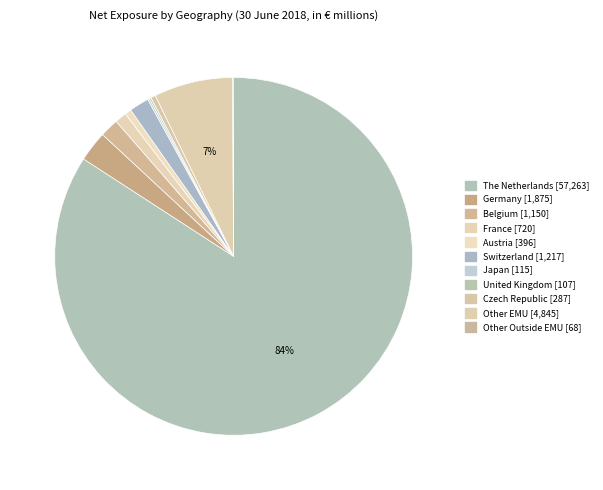

True or false: Czech Republic accounts for 10% of the total.

False